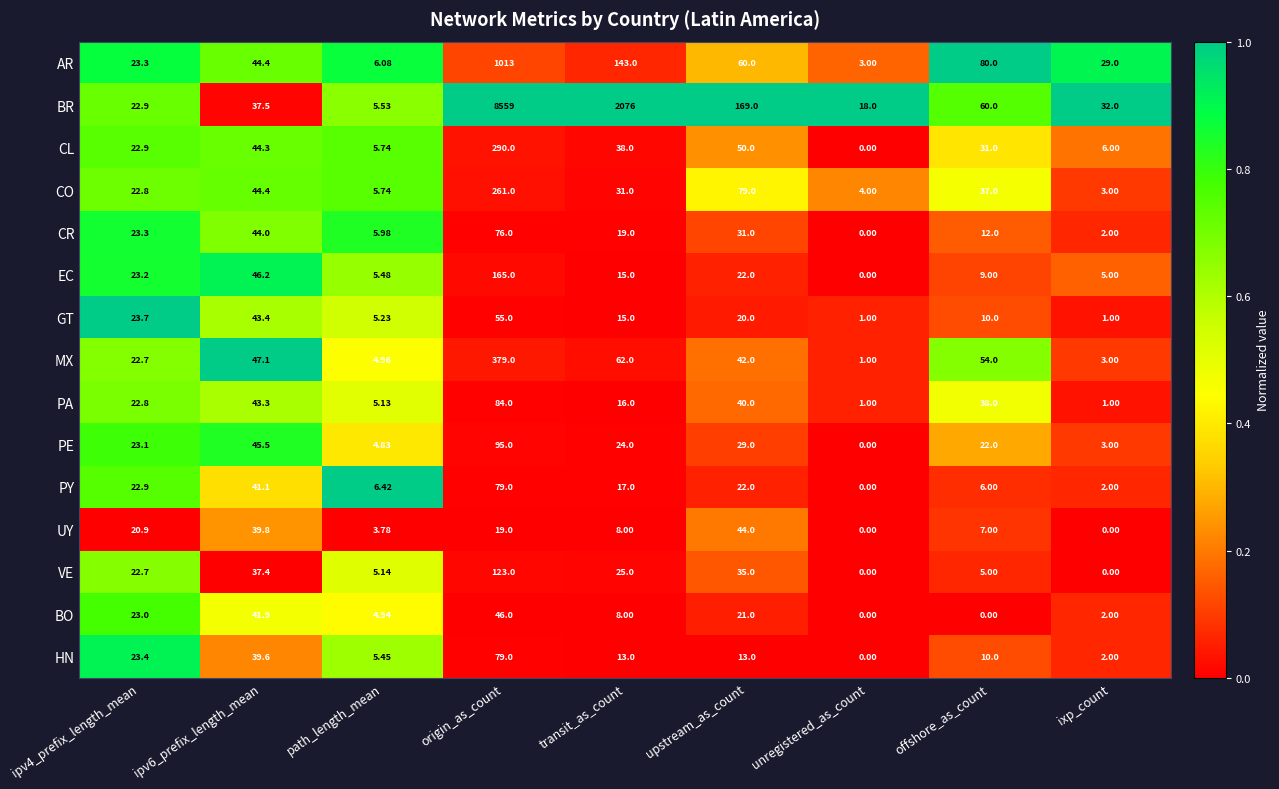

At which label does BO reach its peak?

origin_as_count